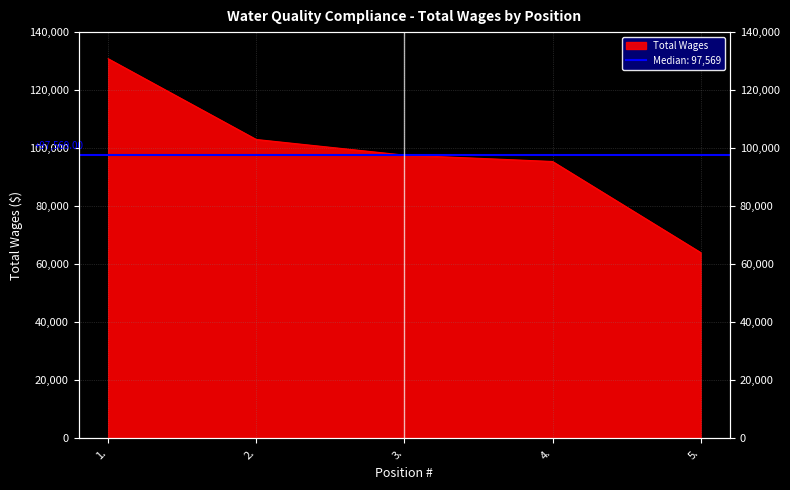

What is the change in value from 1. to 5.?

-66852